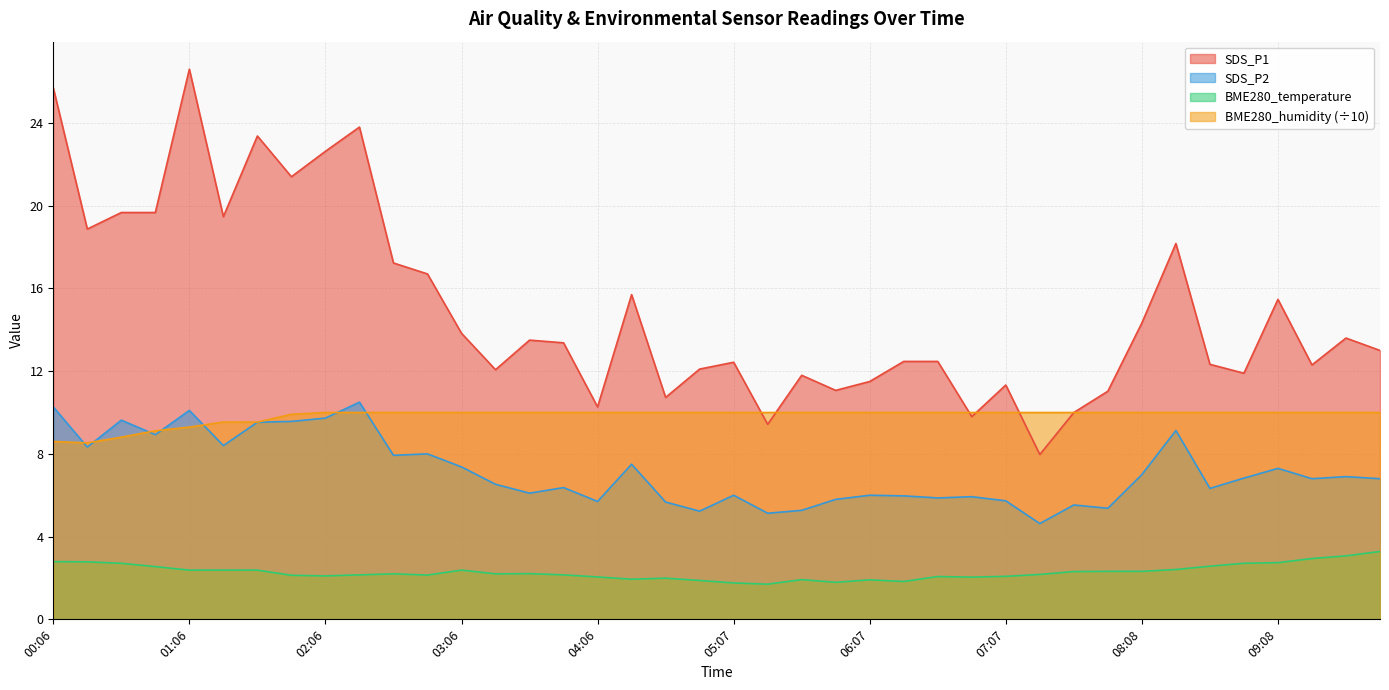

How many lines are shown in the chart?

4